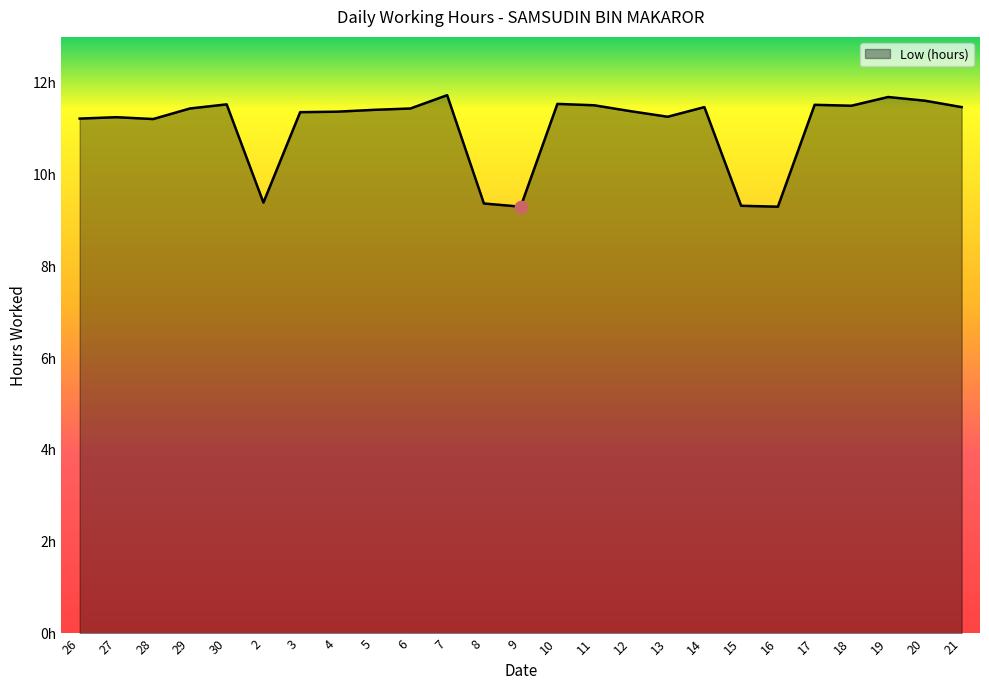

Does the chart have visible grid lines?

No